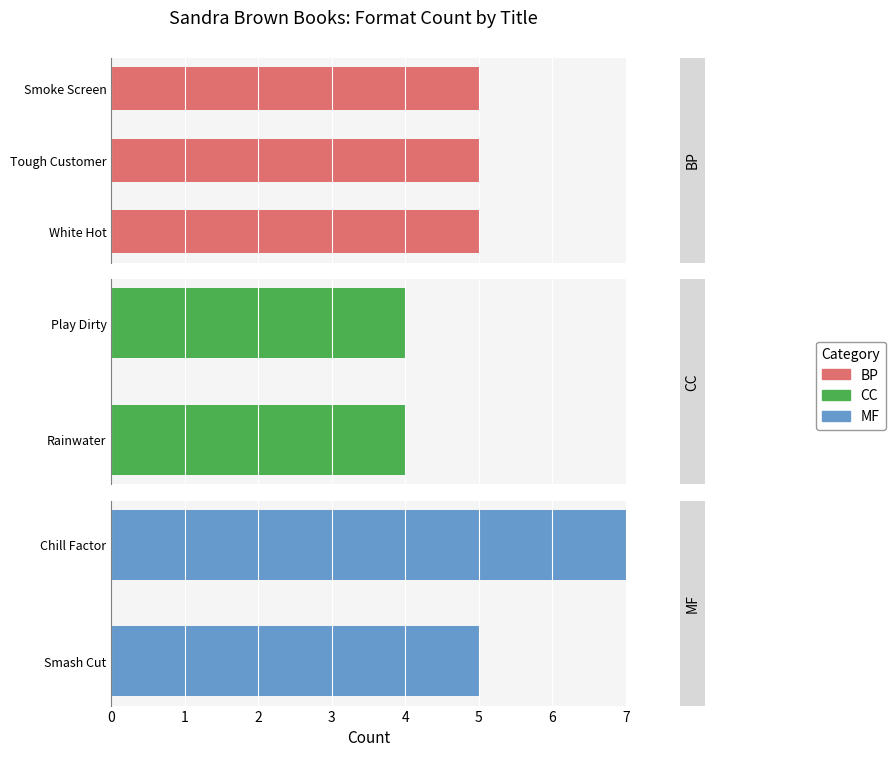

True or false: the data shows 13 at eBook.

False